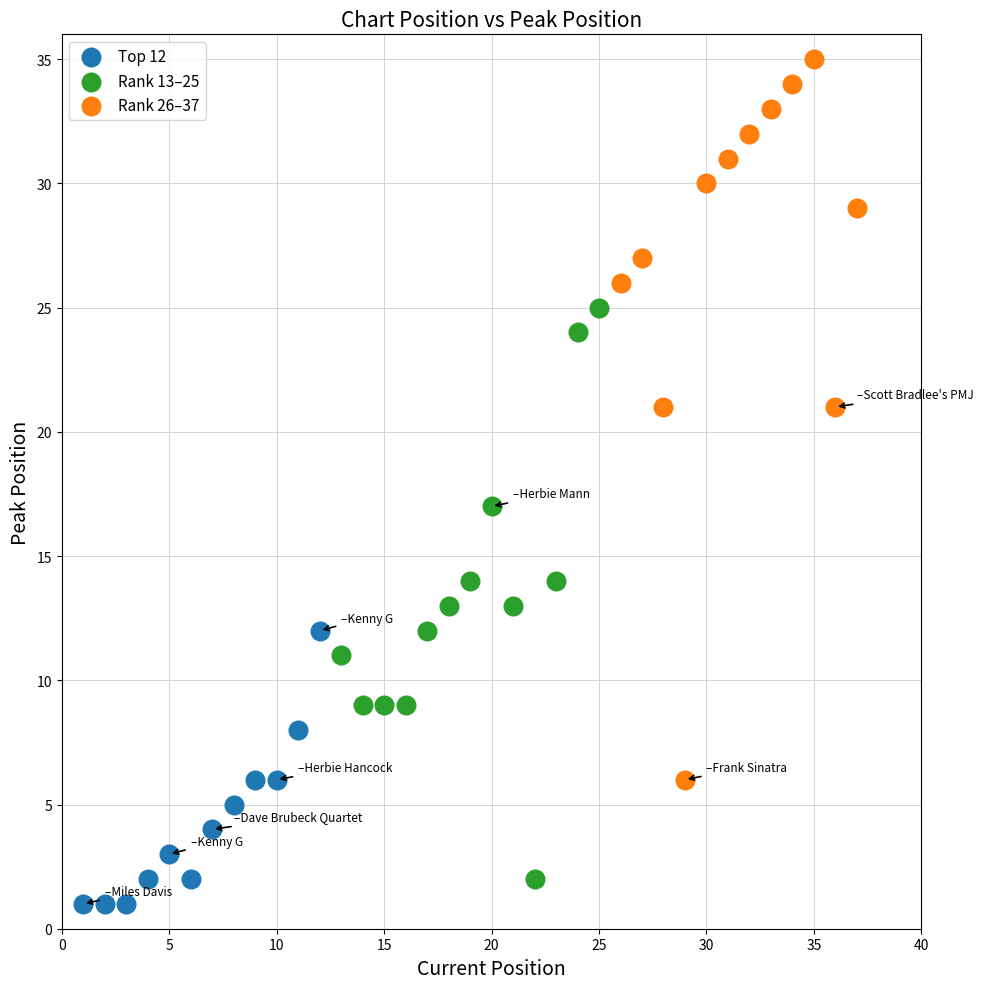

Which series reaches the maximum Y coordinate?

Rank 26–37